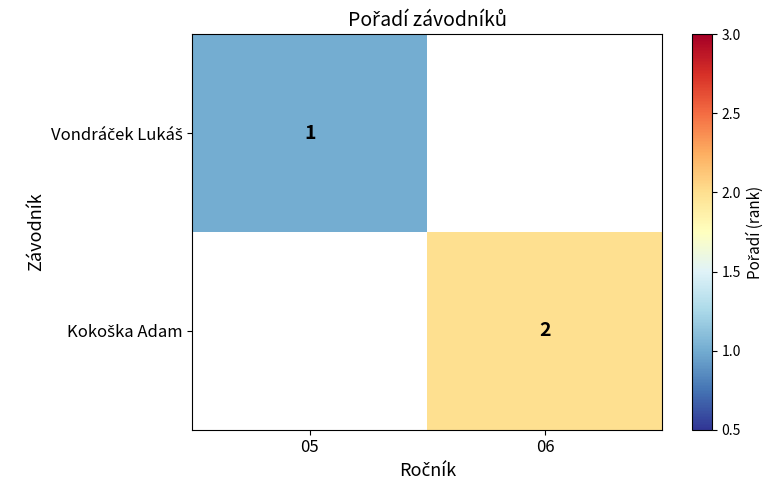

At which category does the chart reach its minimum across all series?

05